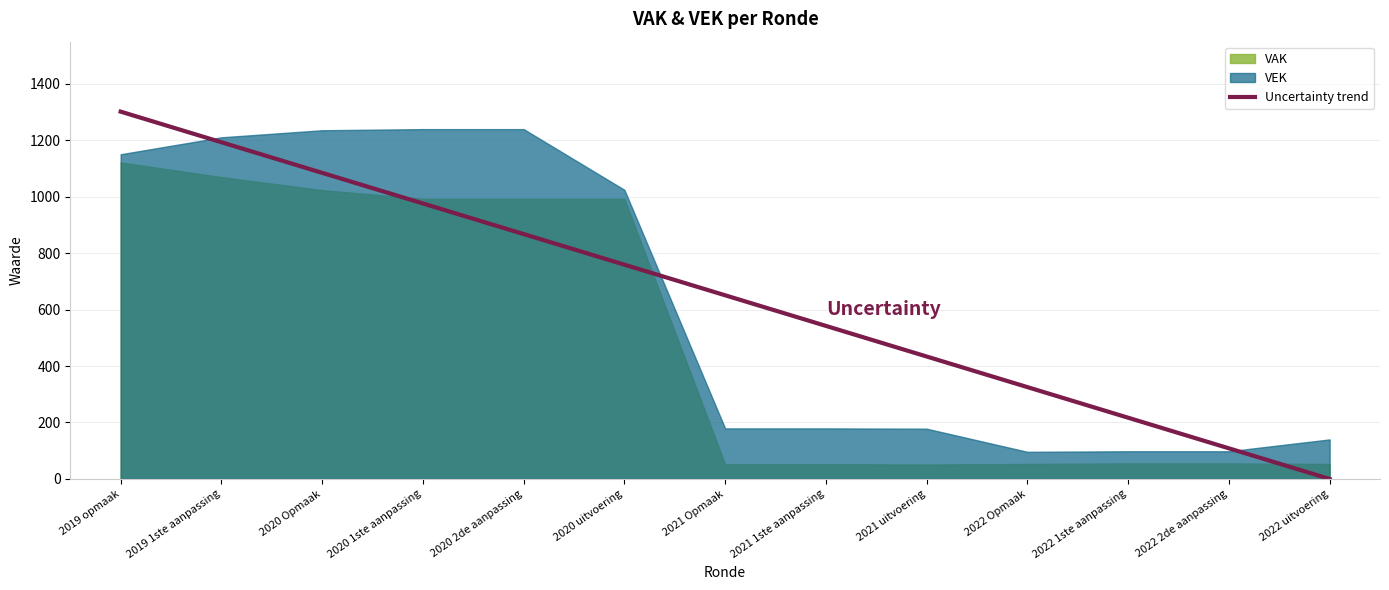

List the labels in order of value, smallest first.

2022 uitvoering, 2022 2de aanpassing, 2022 1ste aanpassing, 2022 Opmaak, 2021 uitvoering, 2021 1ste aanpassing, 2021 Opmaak, 2020 uitvoering, 2020 2de aanpassing, 2020 1ste aanpassing, 2020 Opmaak, 2019 1ste aanpassing, 2019 opmaak